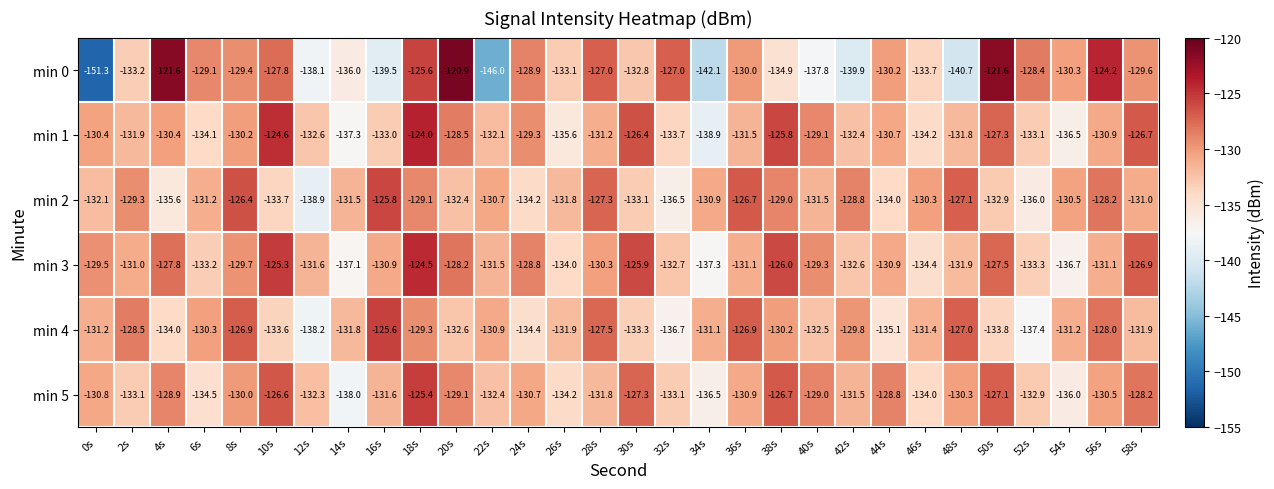

Which series has the largest total across all categories?

min 3